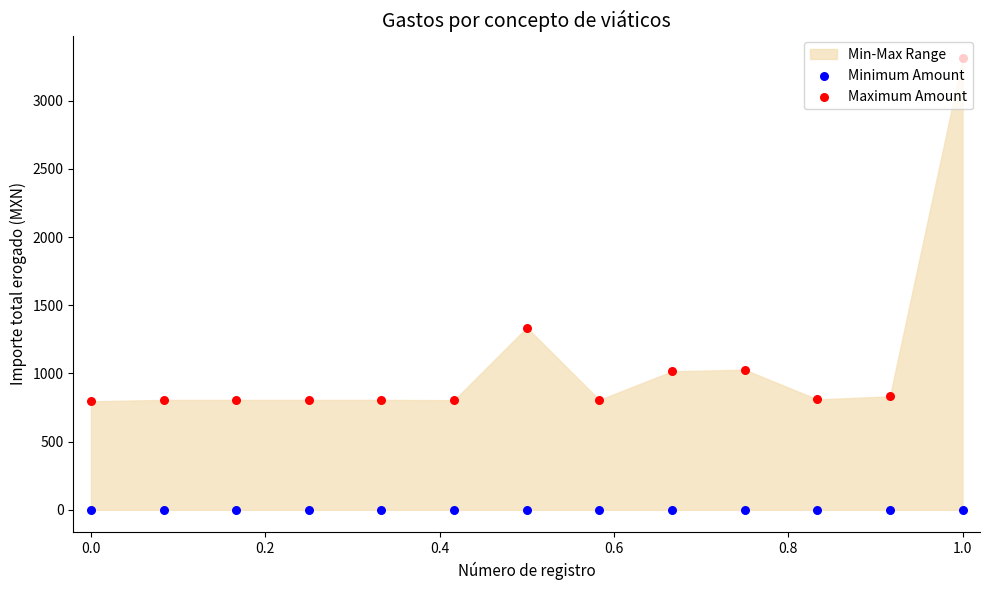

At how many categories does at least one series exceed 2679?

1